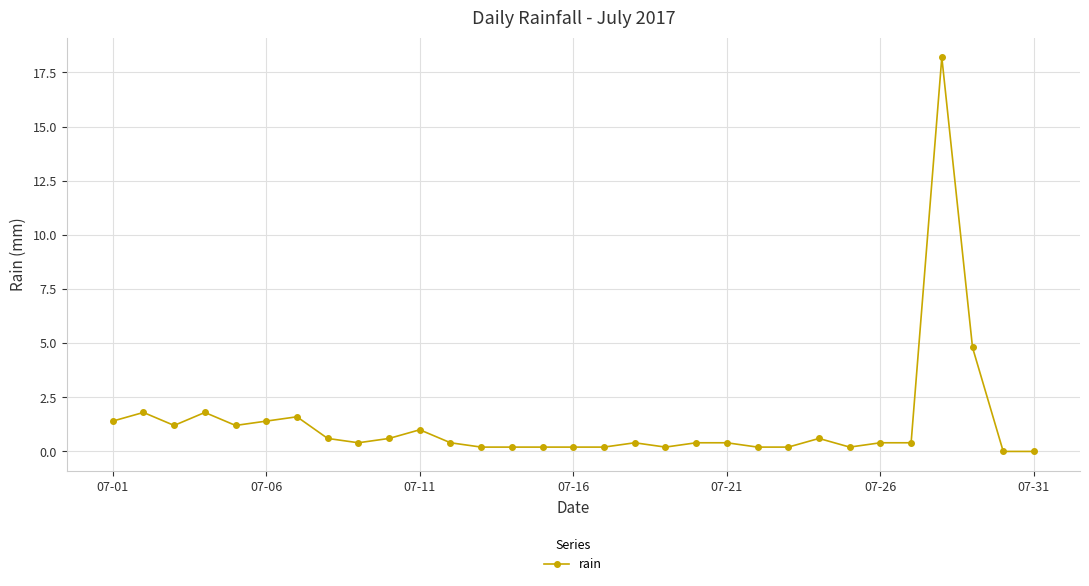

What is the sum of all values?

40.8